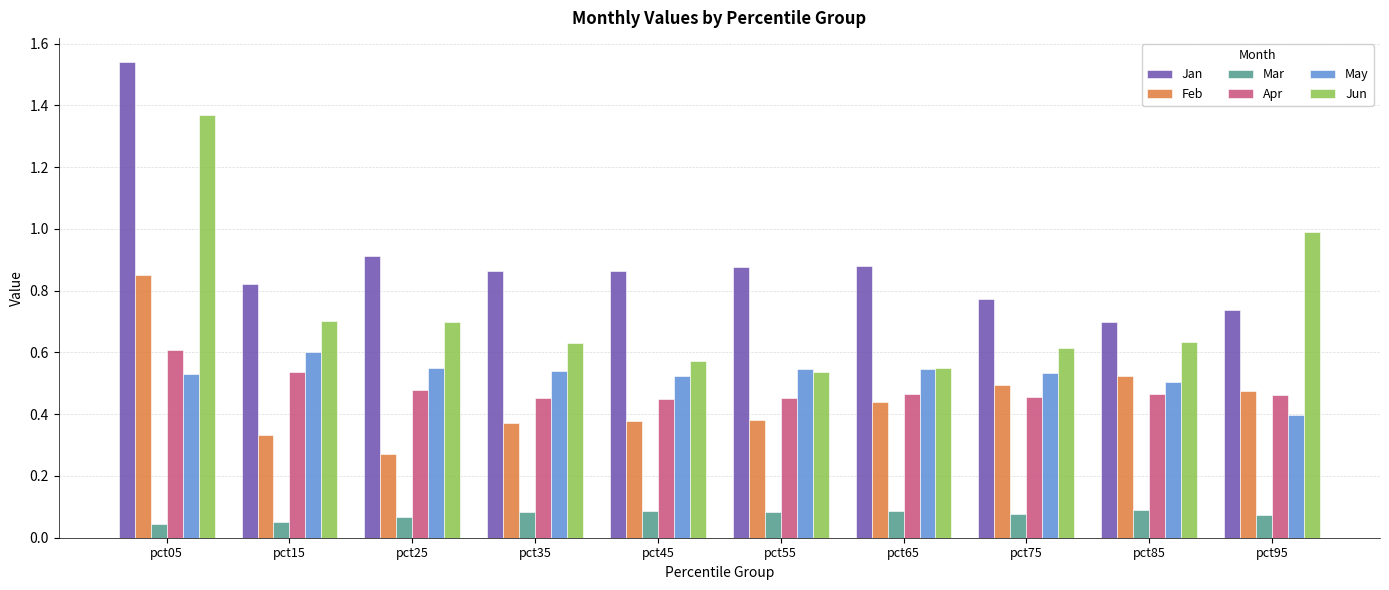

What is the total value across all series at pct85?

2.9